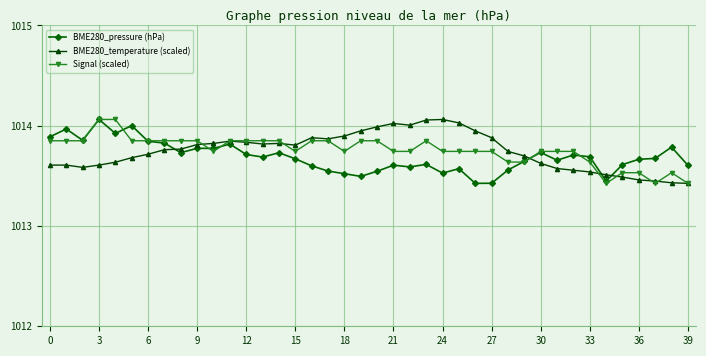

At how many categories does at least one series exceed 1013?

40